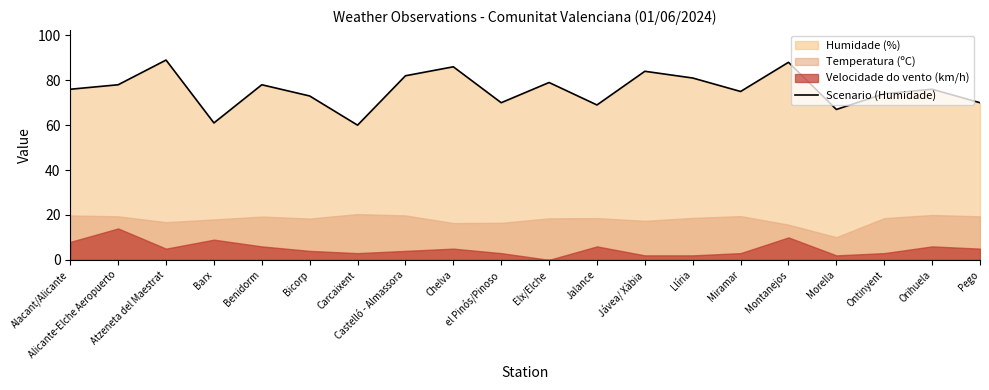

List the labels in order of value, largest first.

Atzeneta del Maestrat, Montanejos, Chelva, Jávea/ Xàbia, Castelló - Almassora, Llíria, Elx/Elche, Alicante-Elche Aeropuerto, Benidorm, Alacant/Alicante, Orihuela, Miramar, Ontinyent, Bicorp, el Pinós/Pinoso, Pego, Jalance, Morella, Barx, Carcaixent